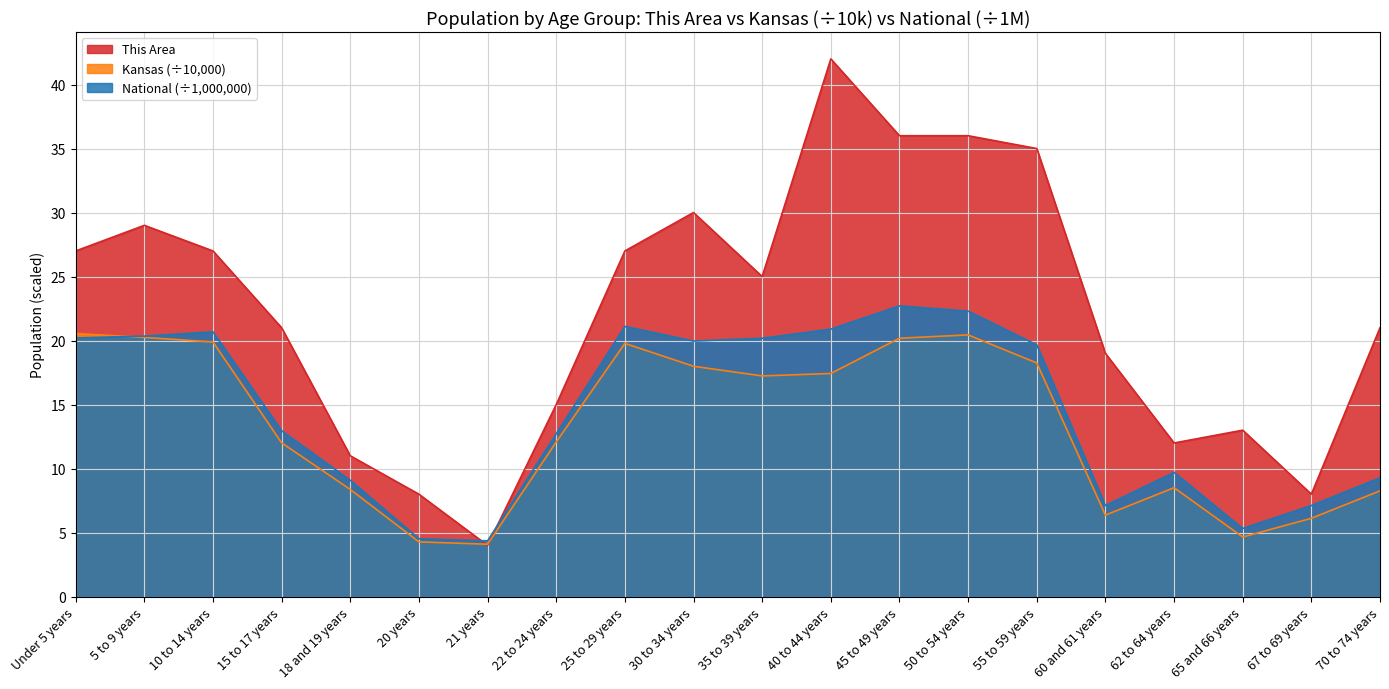

At which category is the sum across all series the highest?

40 to 44 years